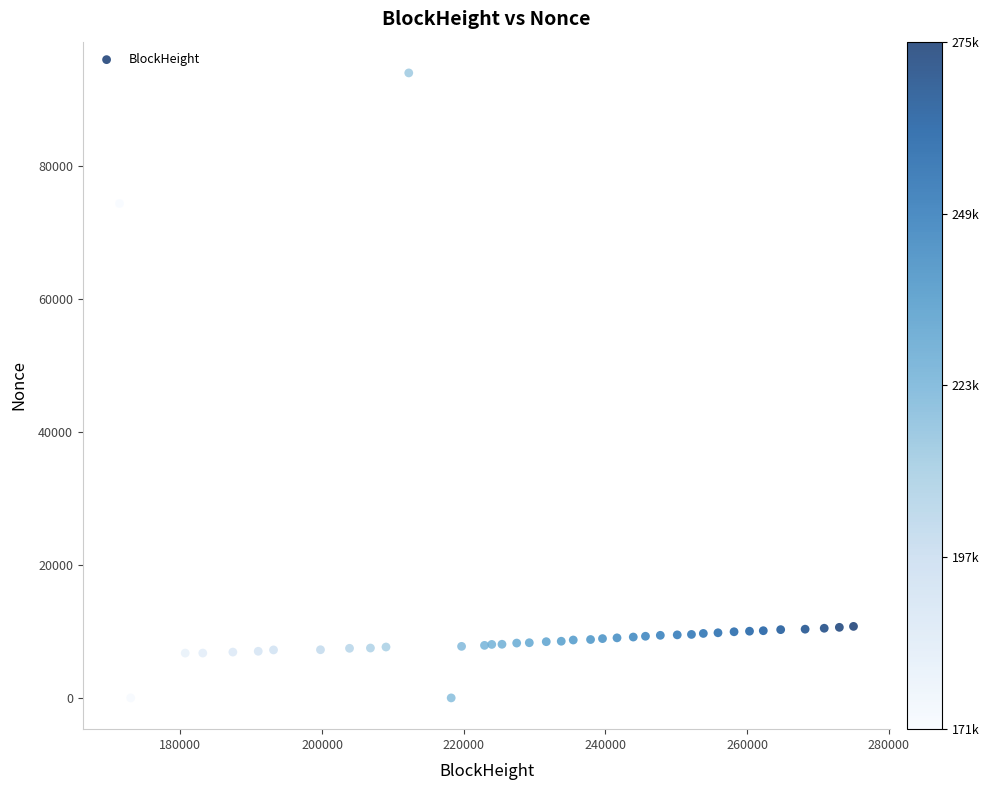

What Y value in the scatter plot is closest to 47008?

74372